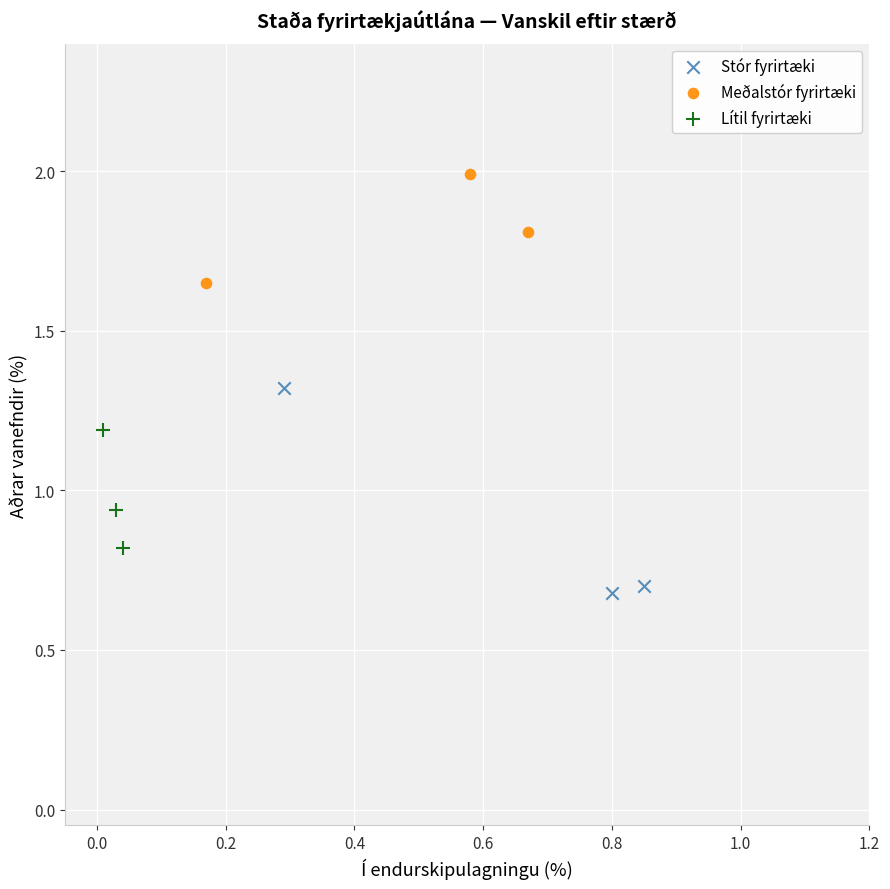

Which series contains the lowest Y value?

Stór fyrirtæki